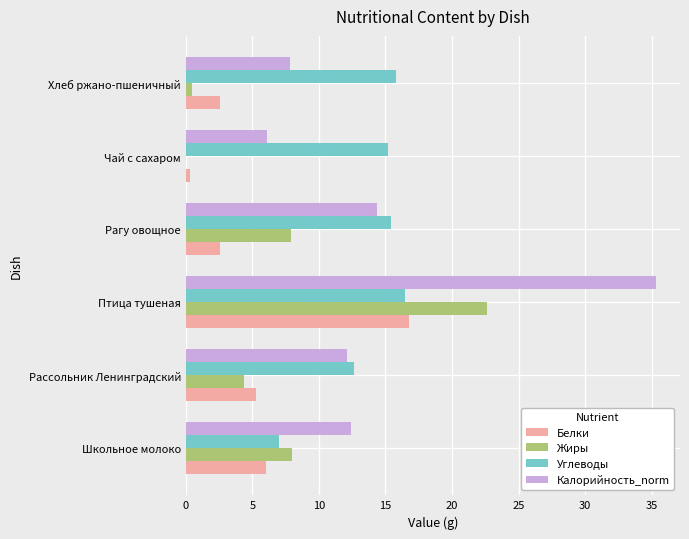

What is the greatest value displayed?

35.4